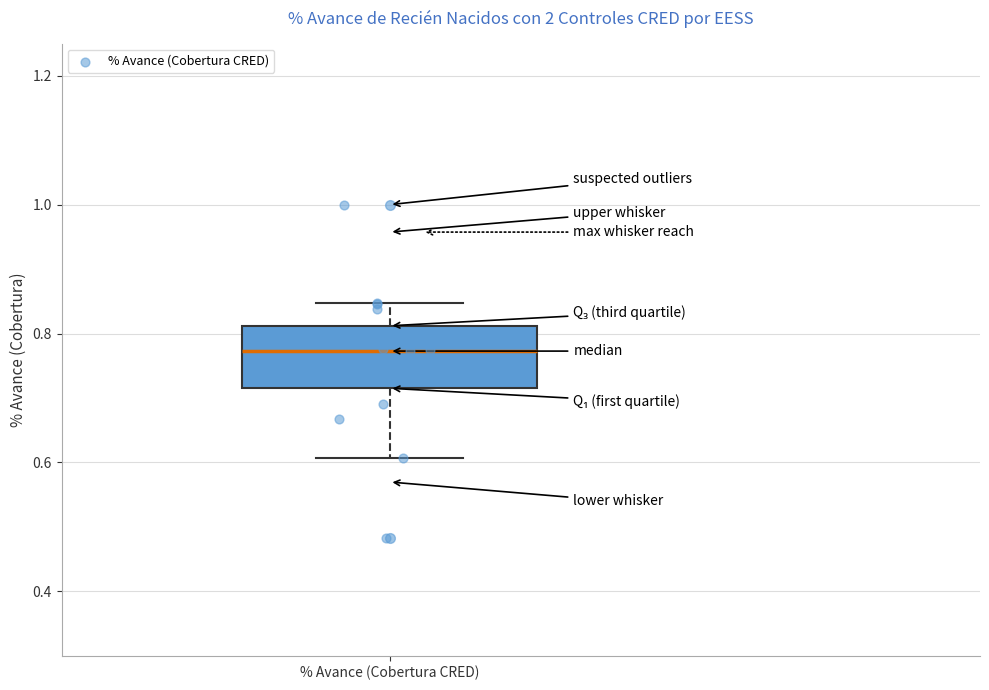

Transcribe this box plot: give where the median line is, the range the box spans, and where the two whiskers end, as read against the y-axis. The values are not printed on the chart, so give them approximately, as read against the axis.

median 0.78, box 0.72 to 0.82, whiskers 0.60 to 0.84